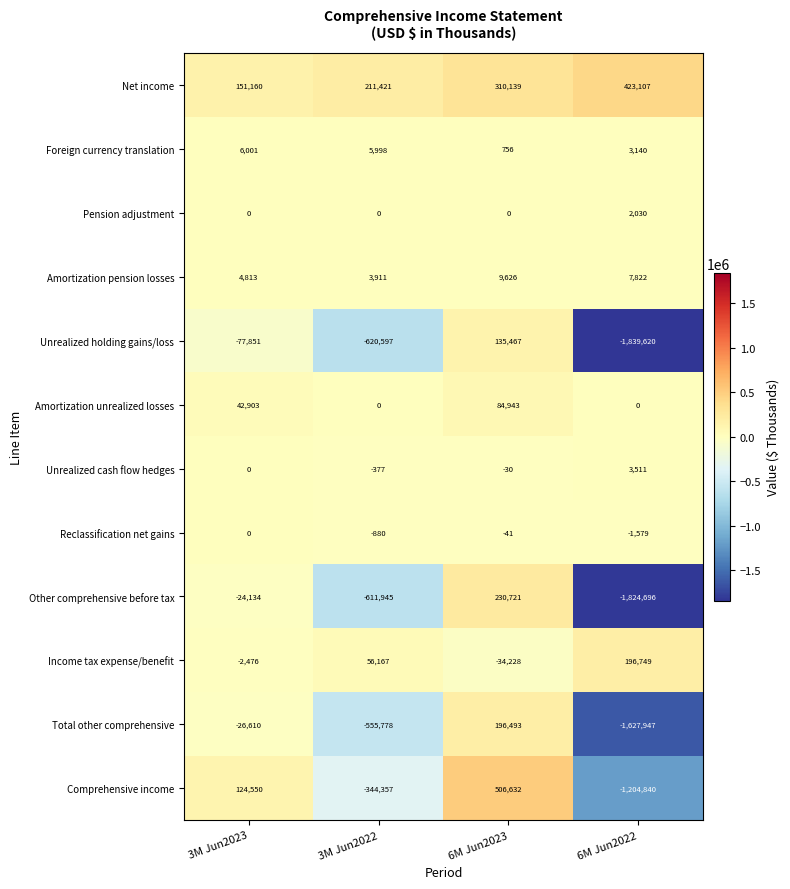

At which category is the sum across all series the highest?

6M Jun2023